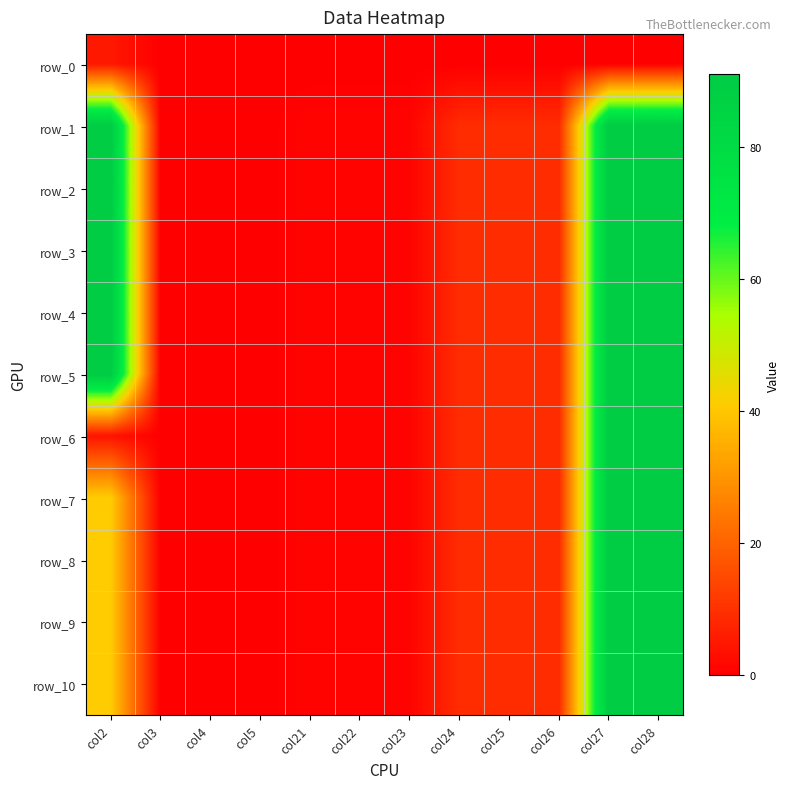

Rank the series by their maximum value, from highest to lowest.

row_1, row_2, row_3, row_4, row_5, row_6, row_7, row_8, row_9, row_10, row_0